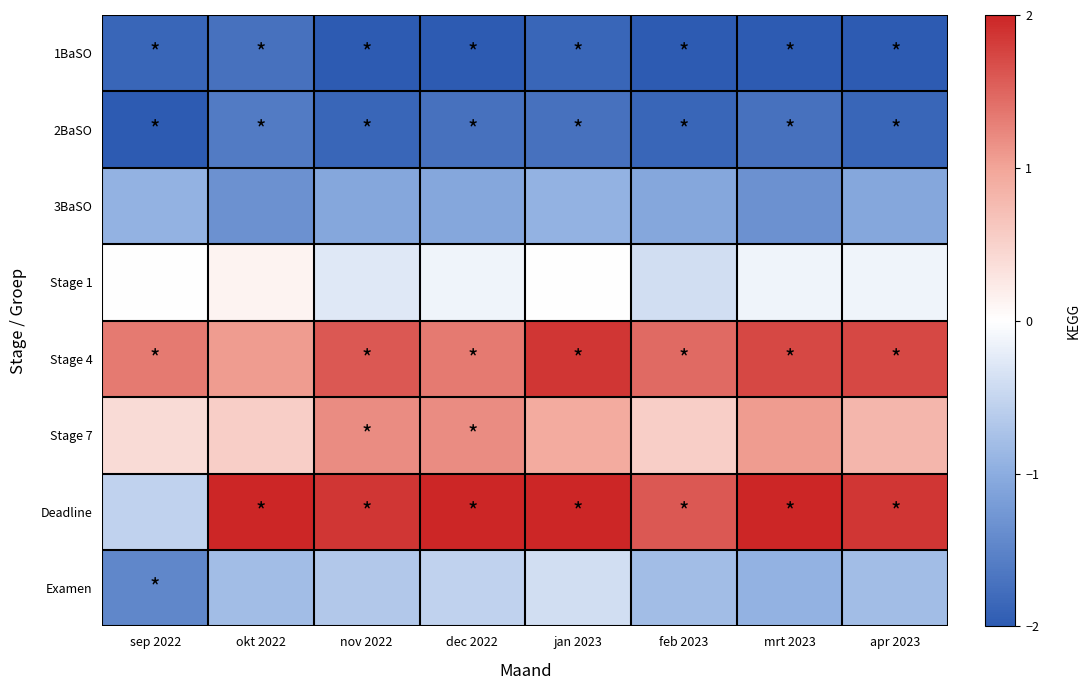

Count the number of data series in this chart.

8